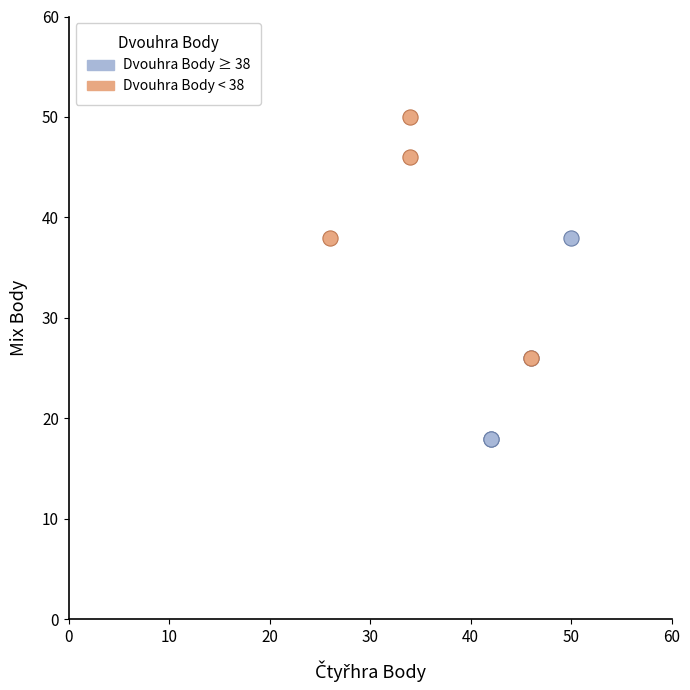

Which series reaches the minimum Y coordinate?

Dvouhra Body ≥ 38